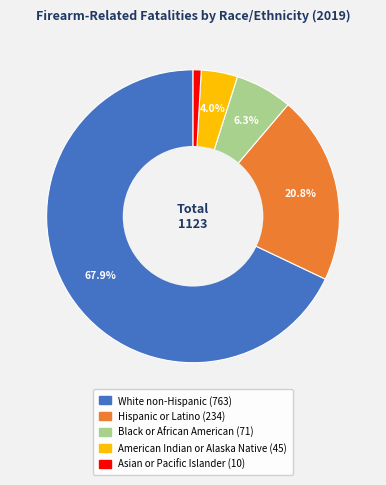

Rank the categories by value from highest to lowest.

White non-Hispanic, Hispanic or Latino, Black or African American, American Indian or Alaska Native, Asian or Pacific Islander